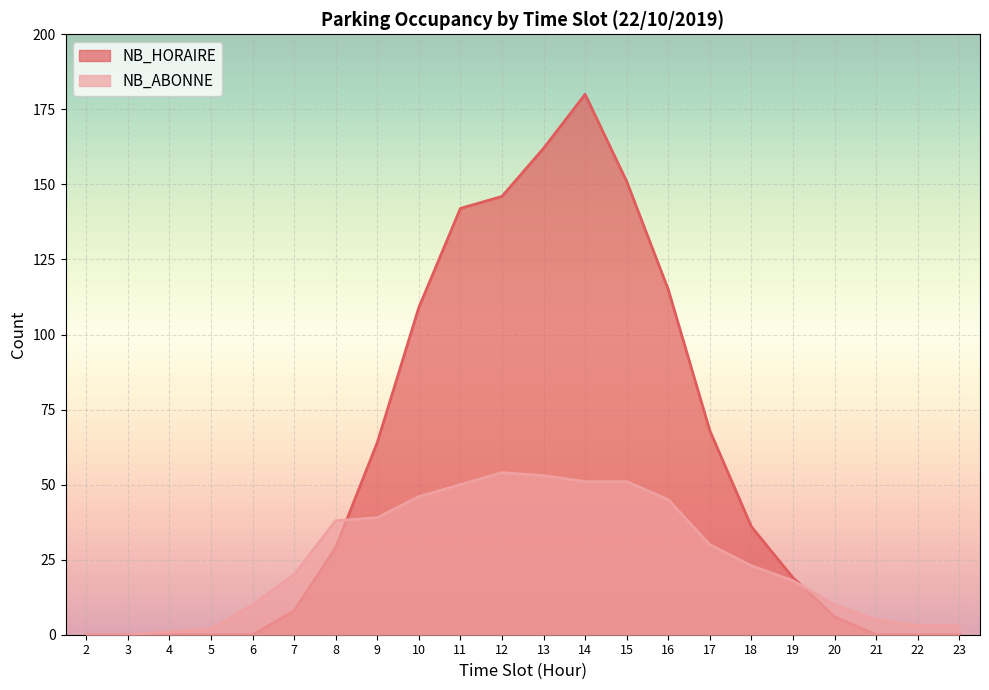

At which label is NB_HORAIRE closest to 90?

10